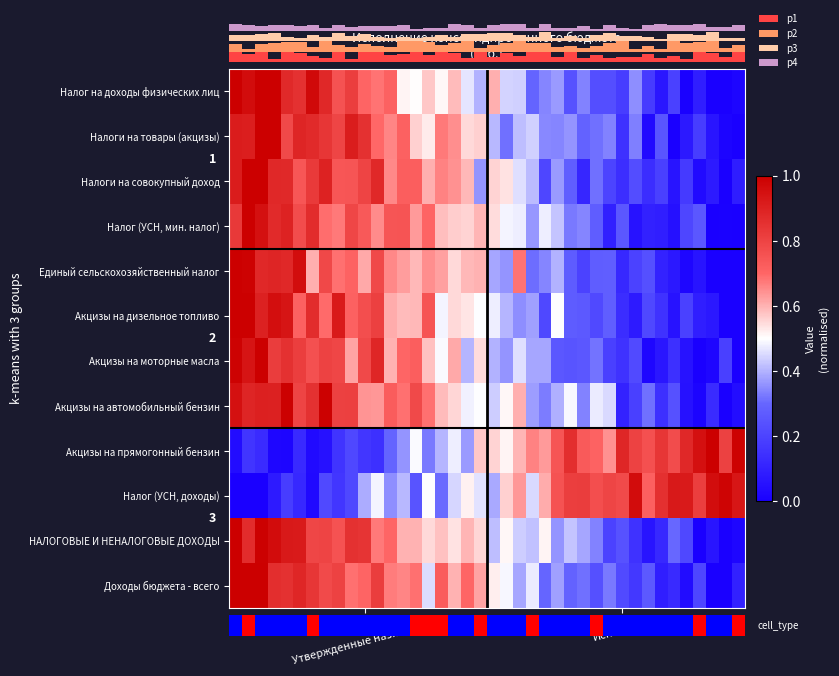

At which label does p4 reach its peak?

17